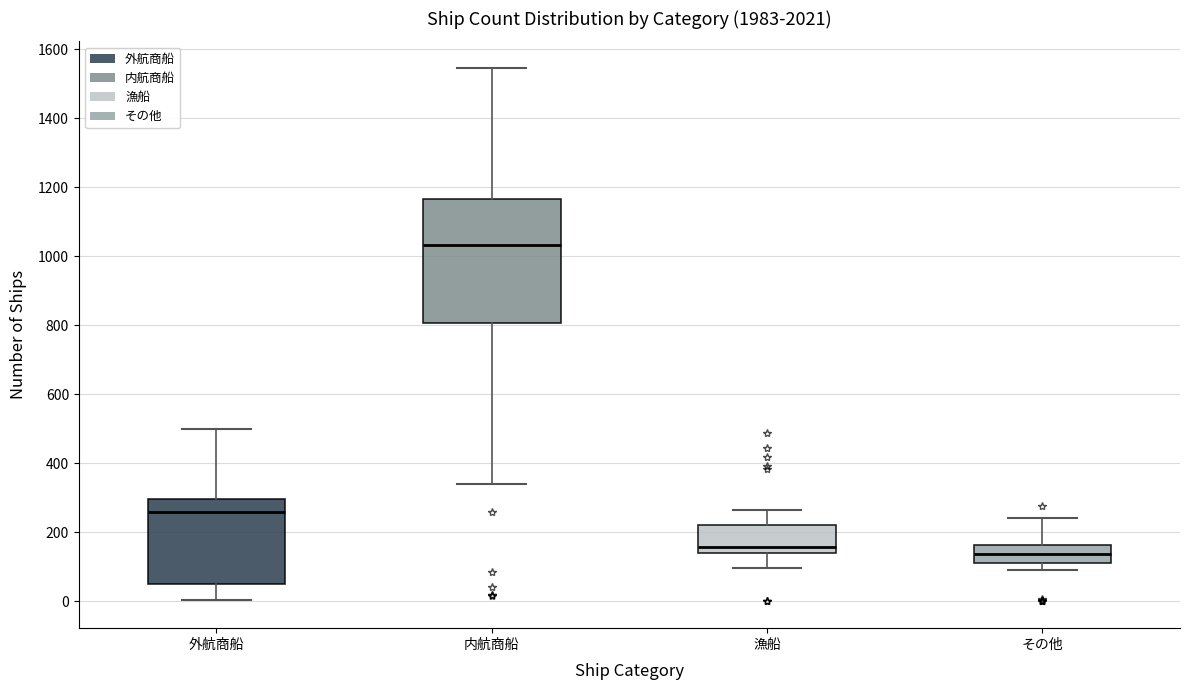

Where is the upper edge of the box for 内航商船 on the y-axis? The values are not printed on the chart, so give them approximately, as read against the axis.

1160